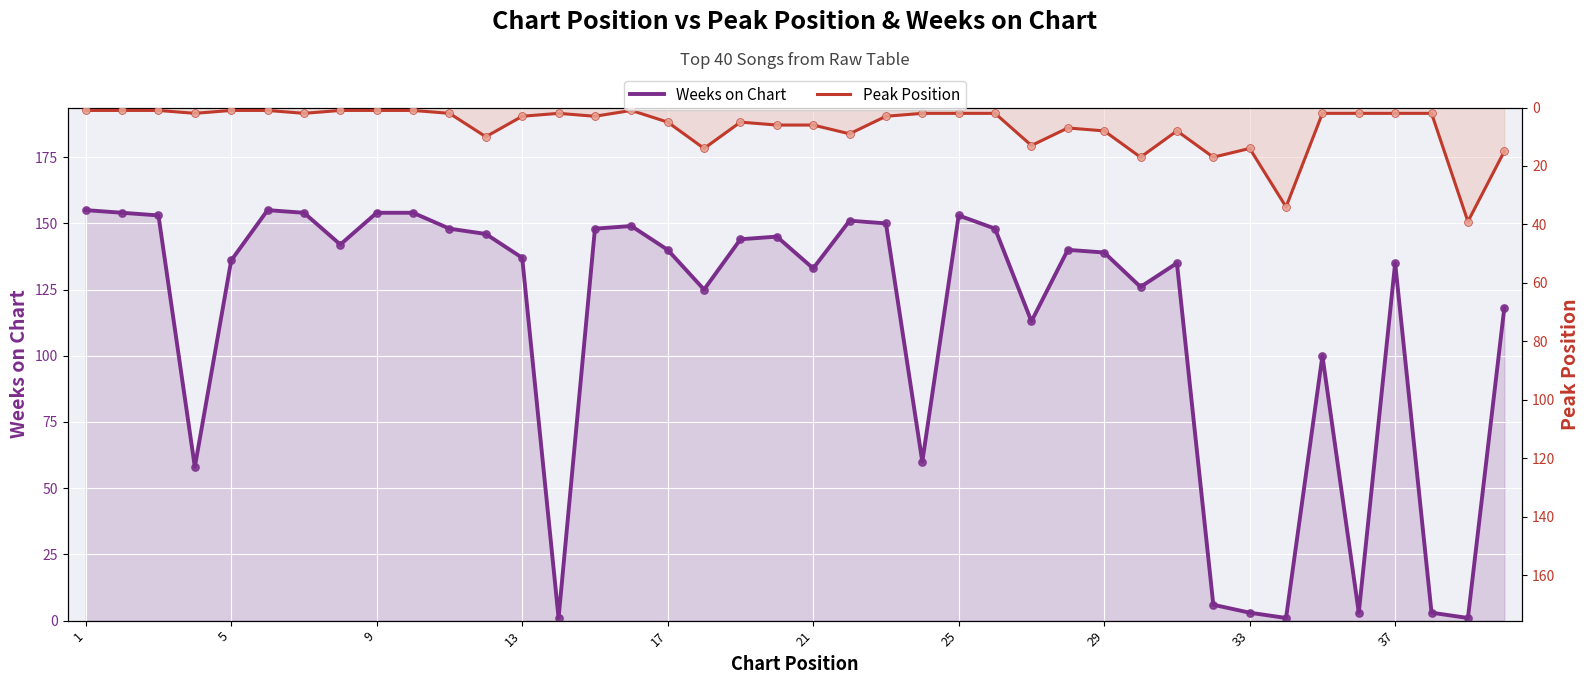

Which series has the widest spread of Y values?

Weeks on Chart